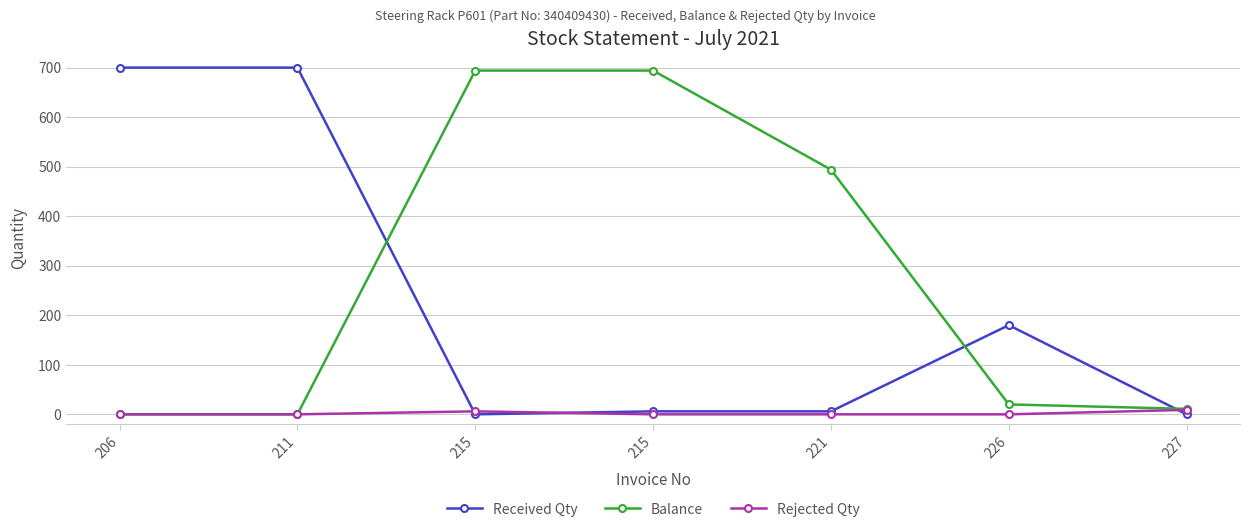

How many distinct data groups are displayed?

3